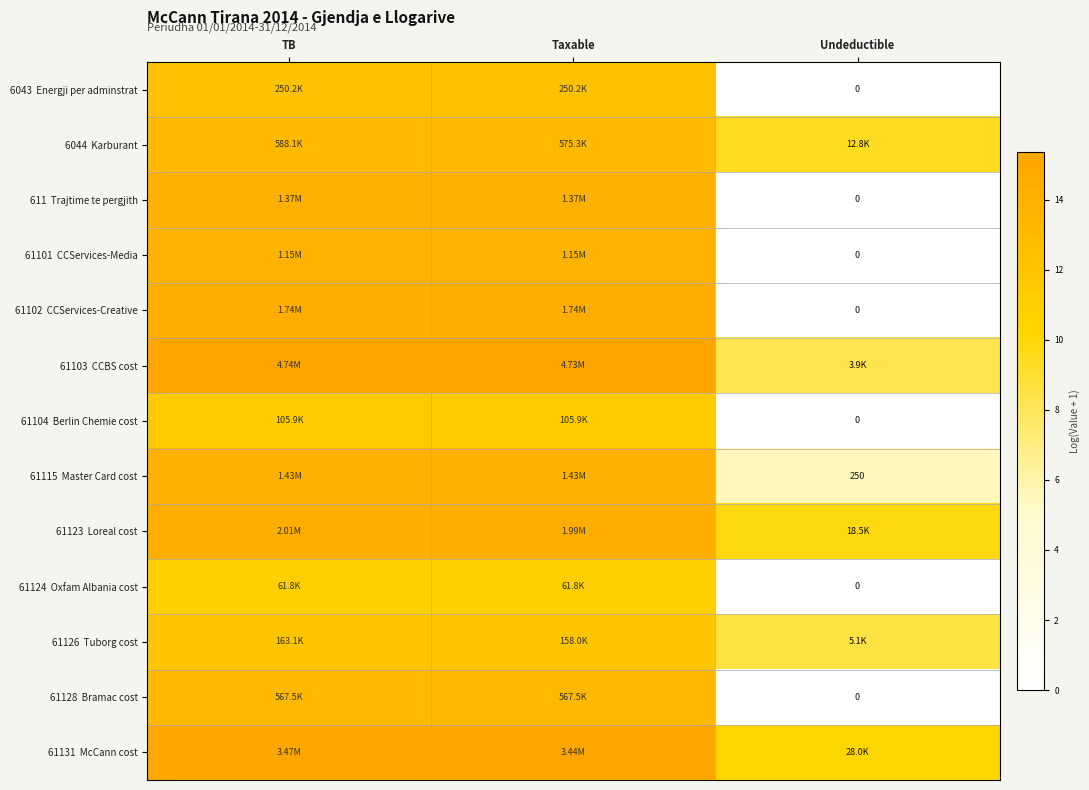

How many data points in 61101 CCServices-Media are less than 13?

1